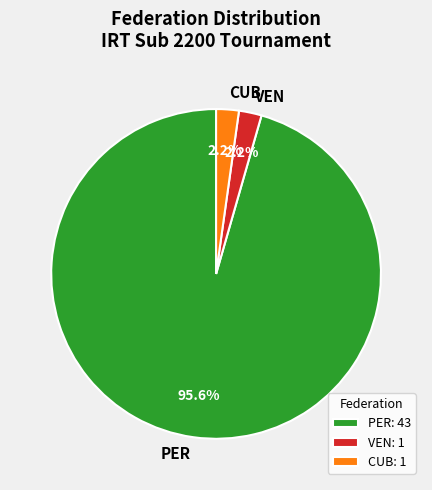

What percentage is NOT represented by CUB?

97.8%